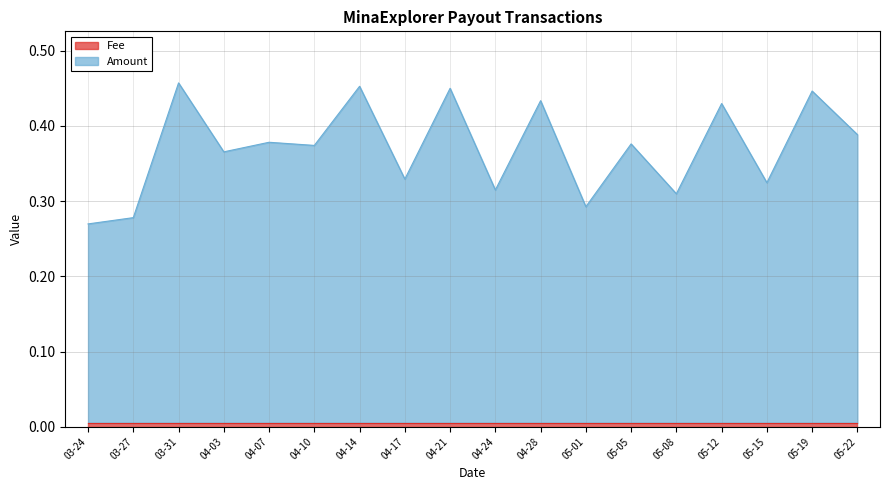

What is the average value?

0.4